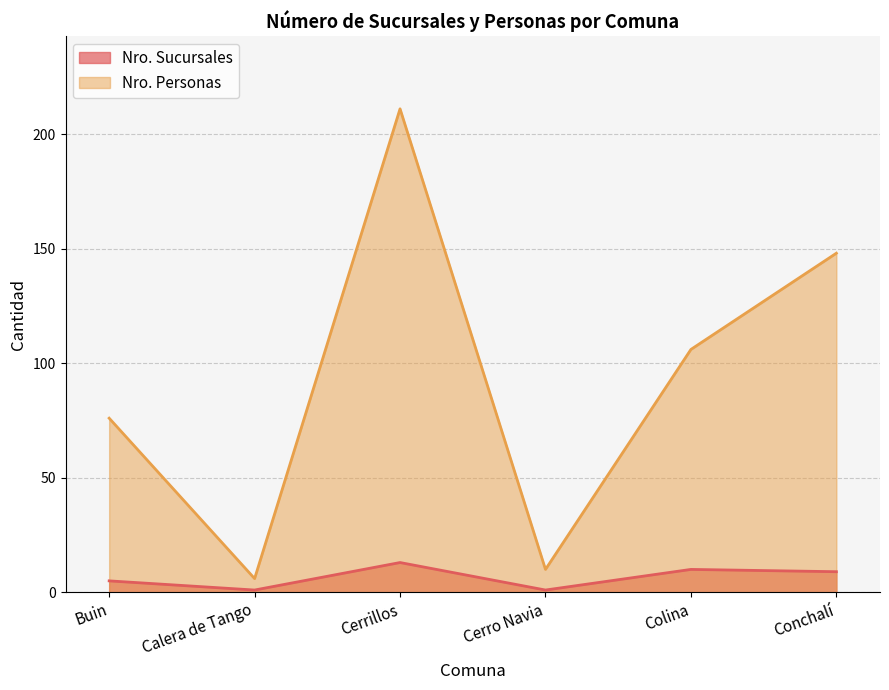

Reading left to right, what are all the values shown in this chart?

Nro. Sucursales: 5	1	13	1	10	9
Nro. Personas: 76	6	211	10	106	148